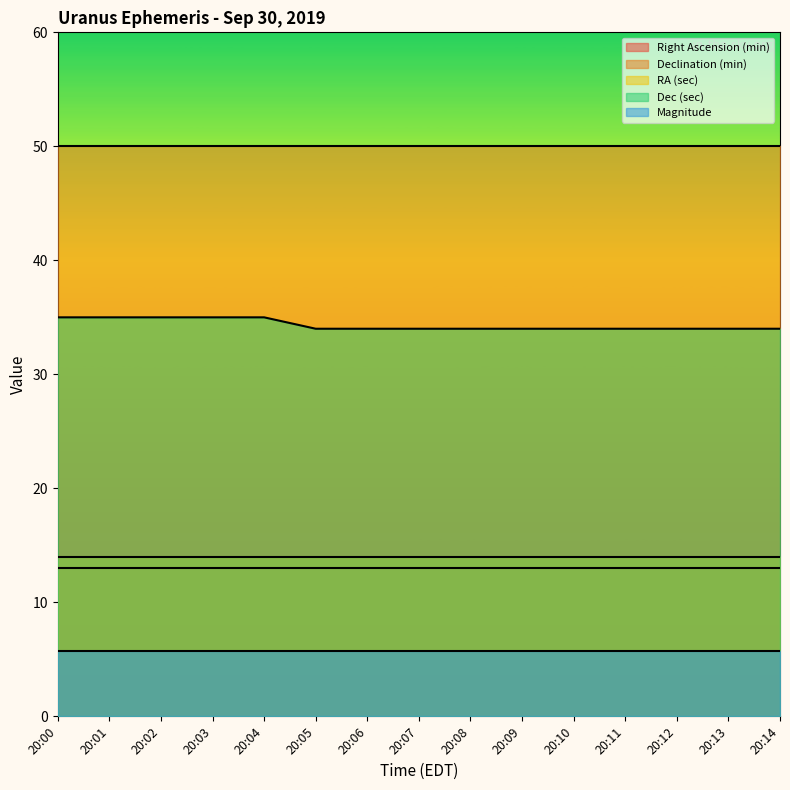

Reading left to right, what are all the values shown in this chart?

Right Ascension (min): 13.0	13.0	13.0	13.0	13.0	13.0	13.0	13.0	13.0	13.0	13.0	13.0	13.0	13.0	13.0
Declination (min): 50.0	50.0	50.0	50.0	50.0	50.0	50.0	50.0	50.0	50.0	50.0	50.0	50.0	50.0	50.0
RA (sec): 14.0	14.0	14.0	14.0	14.0	14.0	14.0	14.0	14.0	14.0	14.0	14.0	14.0	14.0	14.0
Dec (sec): 35.0	35.0	35.0	35.0	35.0	34.0	34.0	34.0	34.0	34.0	34.0	34.0	34.0	34.0	34.0
Magnitude: 5.7	5.7	5.7	5.7	5.7	5.7	5.7	5.7	5.7	5.7	5.7	5.7	5.7	5.7	5.7